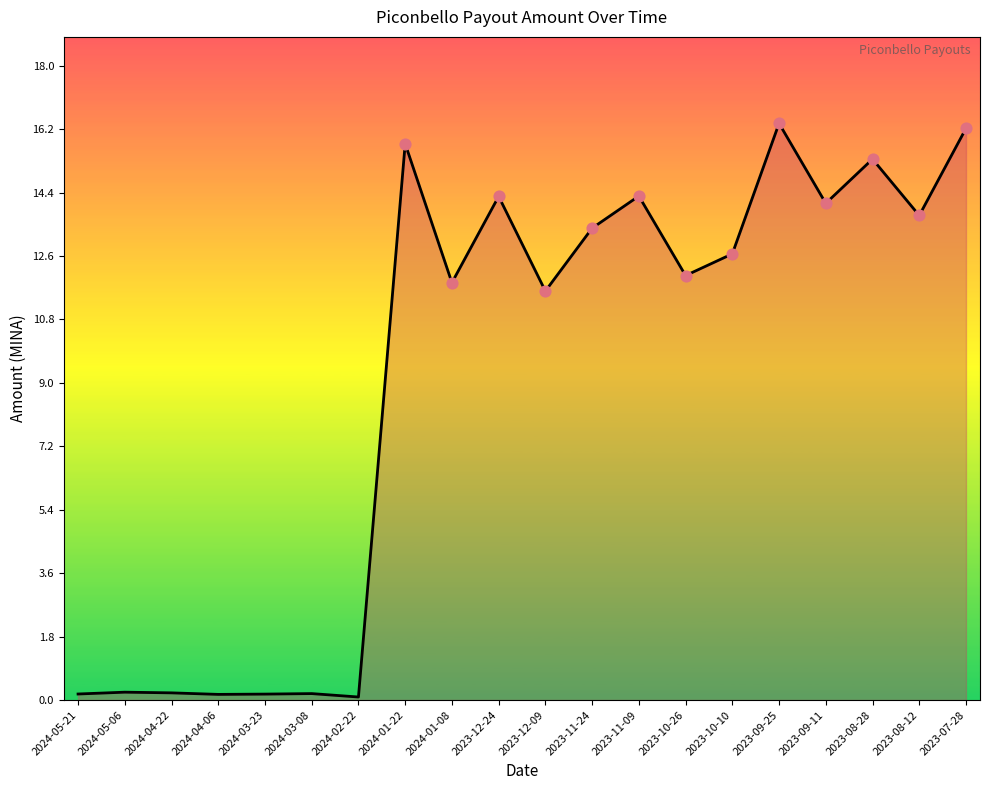

Which has a higher value, 2024-03-08 or 2023-11-09?

2023-11-09